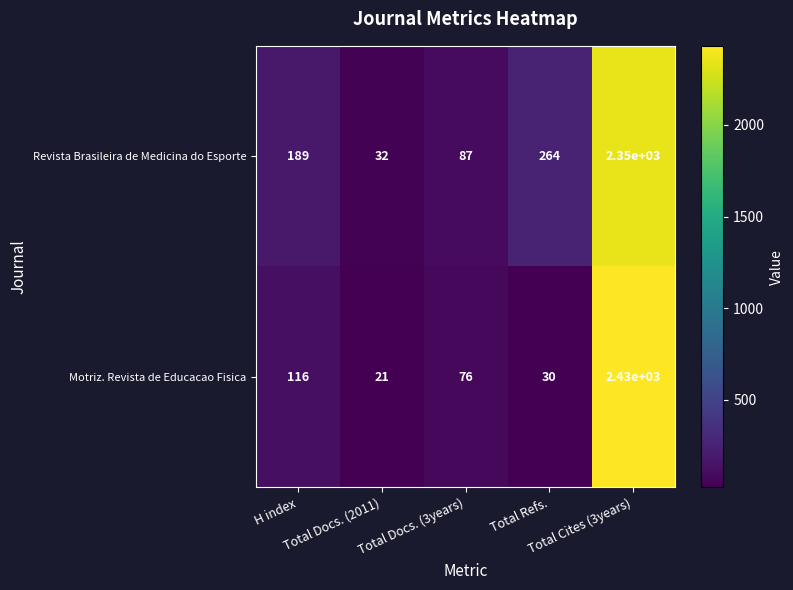

List the series in order of their peak value, lowest first.

Revista Brasileira de Medicina do Esporte, Motriz. Revista de Educacao Fisica